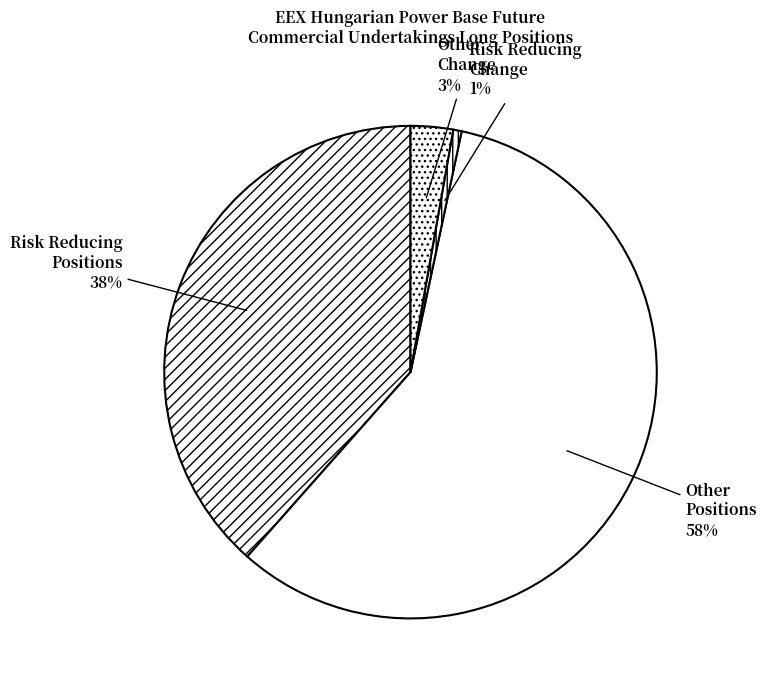

What is the smallest slice in the pie chart?

Risk Reducing Change